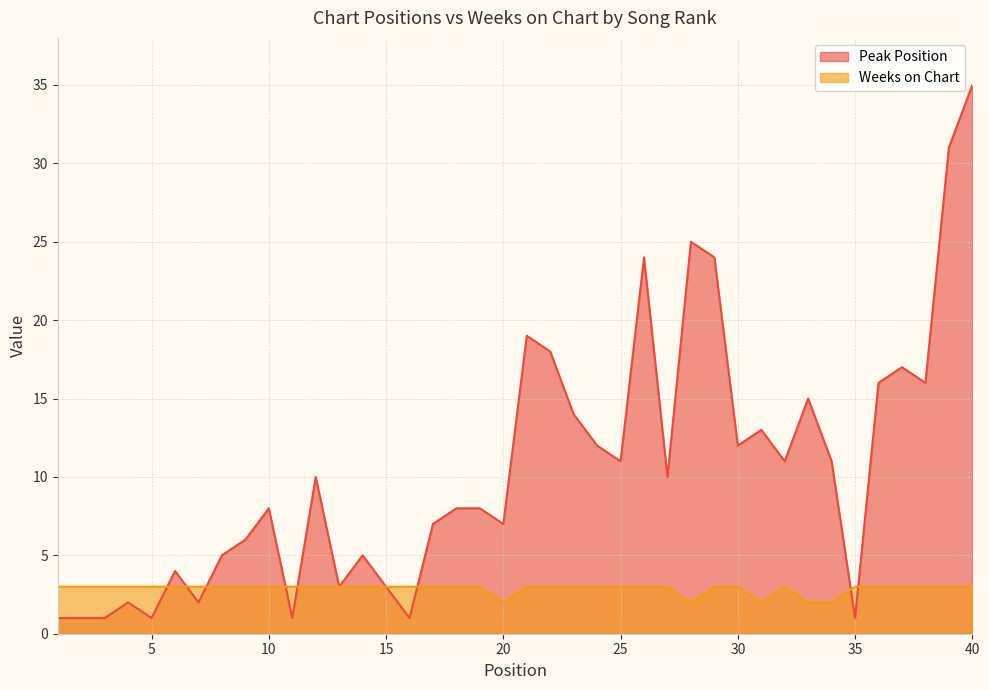

After their last crossing, which series has the higher values: Weeks on Chart or Peak Position?

Peak Position